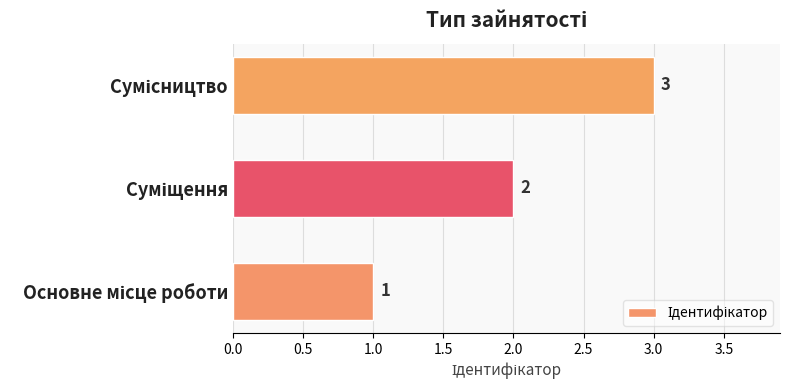

What is the maximum value shown in the chart?

3